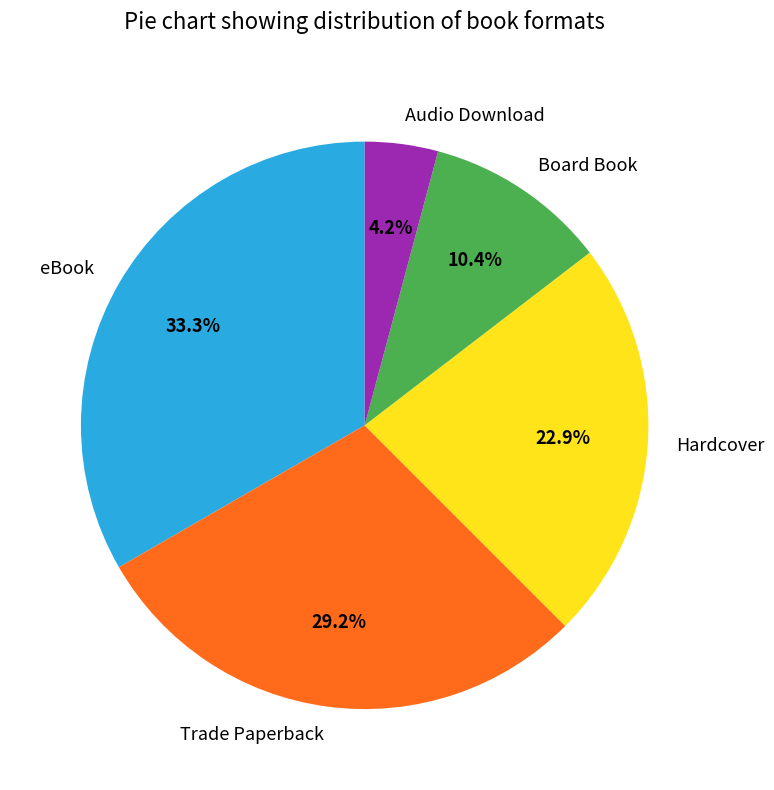

What portion of the pie excludes Board Book?

89.6%